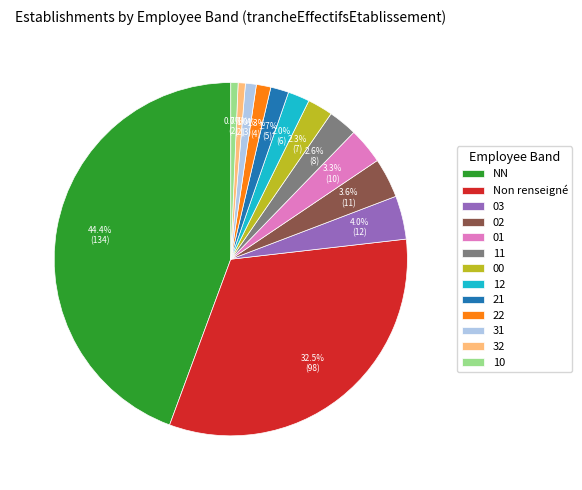

To the nearest percent, what is the difference between the largest and smallest slice percentages?

44%